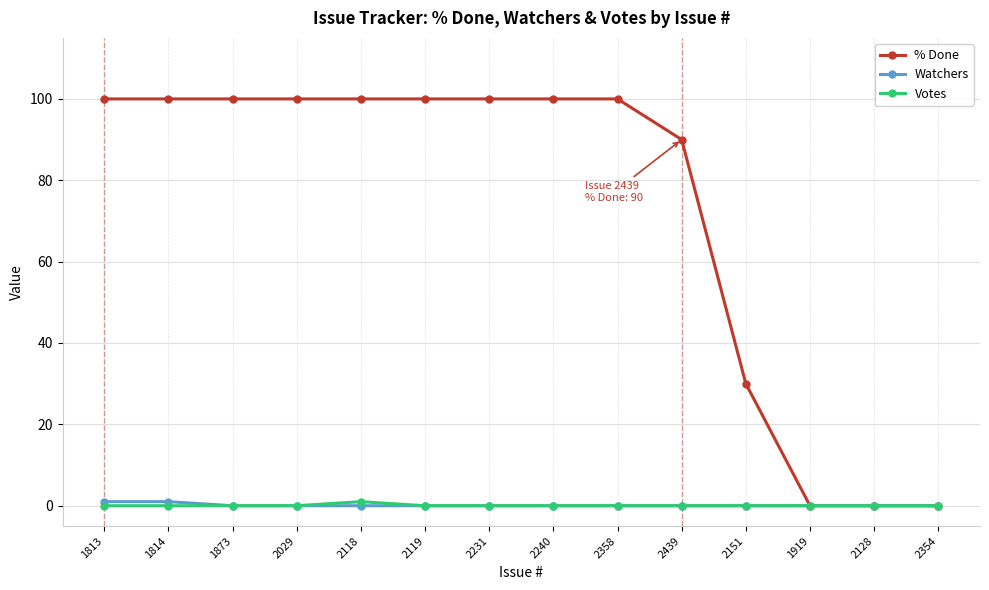

How many distinct data groups are displayed?

3